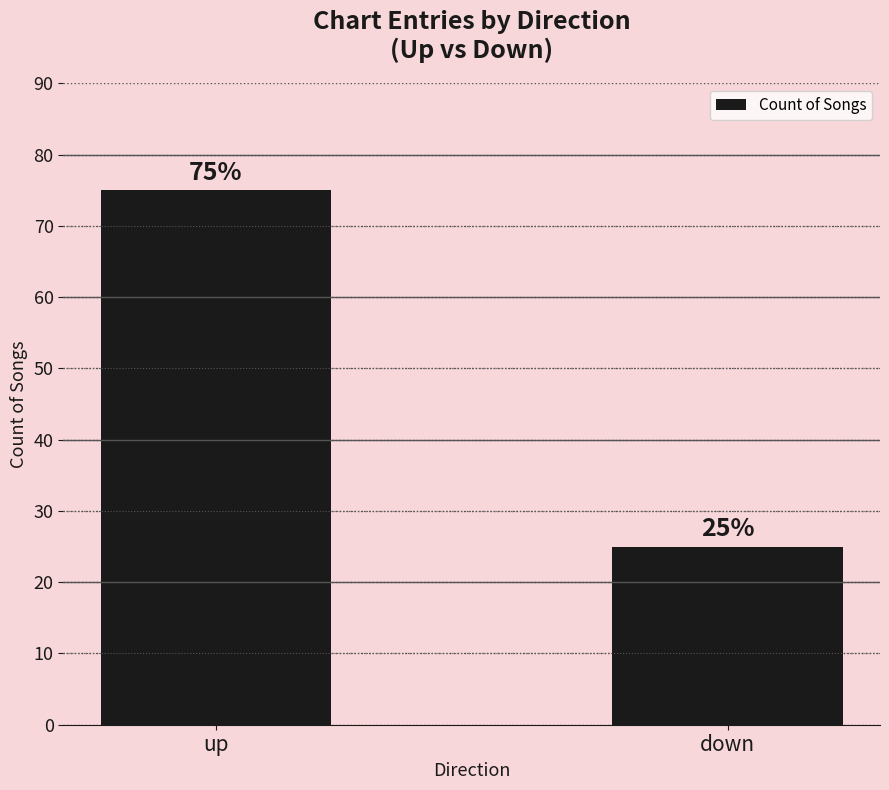

What position from the right is down?

1